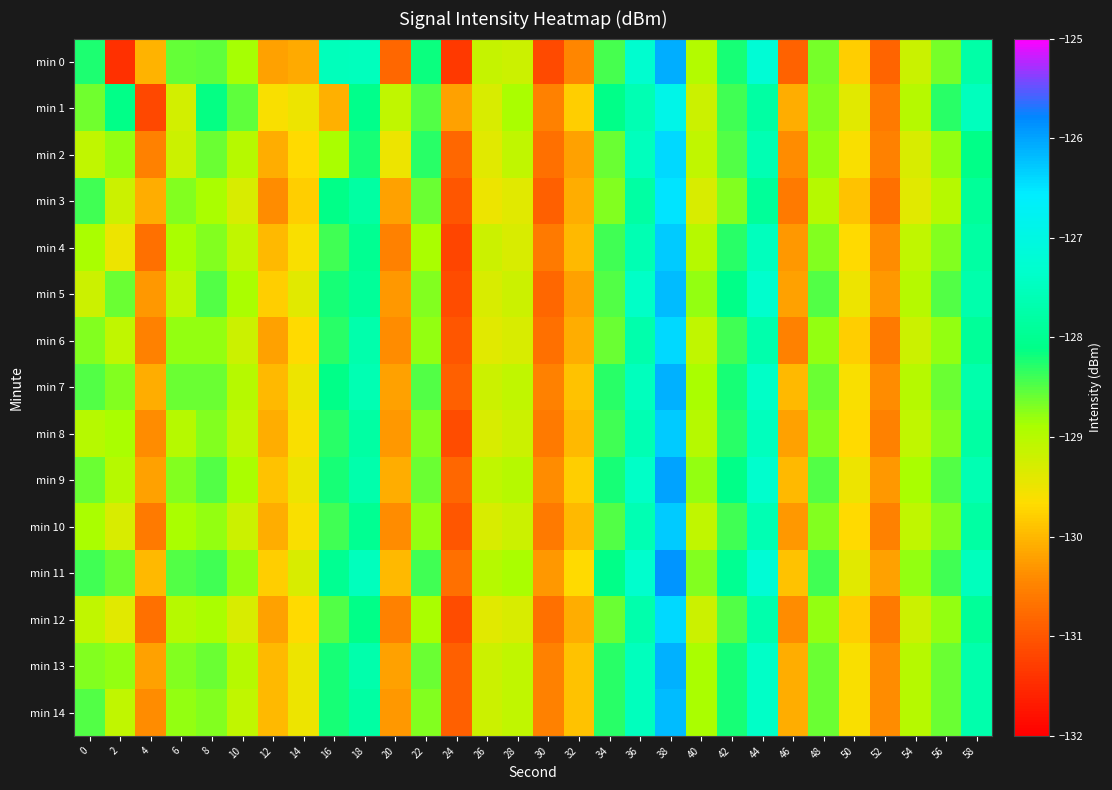

Reading left to right, extract all data points from this chart.

min 0: 0=-128.2	2=-131.4	4=-130.0	6=-128.6	8=-128.6	10=-128.9	12=-130.2	14=-130.1	16=-127.5	18=-127.5	20=-130.8	22=-128.1	24=-131.3	26=-129.1	28=-129.2	30=-131.1	32=-130.5	34=-128.4	36=-127.3	38=-126.1	40=-129.0	42=-128.2	44=-127.2	46=-130.9	48=-128.7	50=-129.8	52=-130.8	54=-129.2	56=-128.6	58=-127.8
min 1: 0=-128.6	2=-128.1	4=-131.2	6=-129.2	8=-128.1	10=-128.6	12=-129.6	14=-129.5	16=-130.1	18=-128.1	20=-129.1	22=-128.5	24=-130.2	26=-129.3	28=-128.9	30=-130.5	32=-129.8	34=-128.1	36=-127.6	38=-126.9	40=-129.2	42=-128.4	44=-127.8	46=-130.1	48=-128.7	50=-129.4	52=-130.6	54=-129.0	56=-128.3	58=-127.5
min 2: 0=-129.1	2=-128.8	4=-130.5	6=-129.2	8=-128.6	10=-129.0	12=-130.1	14=-129.7	16=-128.9	18=-128.2	20=-129.5	22=-128.3	24=-130.8	26=-129.4	28=-129.1	30=-130.7	32=-130.2	34=-128.6	36=-127.5	38=-126.4	40=-129.1	42=-128.5	44=-127.6	46=-130.4	48=-128.8	50=-129.6	52=-130.5	54=-129.3	56=-128.8	58=-128.1
min 3: 0=-128.4	2=-129.2	4=-130.1	6=-128.7	8=-128.9	10=-129.3	12=-130.4	14=-129.8	16=-128.1	18=-127.8	20=-130.2	22=-128.6	24=-131.0	26=-129.5	28=-129.4	30=-130.9	32=-130.1	34=-128.7	36=-127.8	38=-126.5	40=-129.3	42=-128.7	44=-127.9	46=-130.6	48=-129.0	50=-129.9	52=-130.7	54=-129.4	56=-129.0	58=-127.9
min 4: 0=-128.9	2=-129.5	4=-130.7	6=-128.9	8=-128.7	10=-129.1	12=-130.0	14=-129.6	16=-128.4	18=-128.0	20=-130.5	22=-128.9	24=-131.2	26=-129.2	28=-129.3	30=-130.6	32=-130.0	34=-128.4	36=-127.6	38=-126.3	40=-129.0	42=-128.3	44=-127.5	46=-130.3	48=-128.7	50=-129.7	52=-130.4	54=-129.1	56=-128.7	58=-127.8
min 5: 0=-129.2	2=-128.6	4=-130.3	6=-129.1	8=-128.5	10=-128.9	12=-129.8	14=-129.4	16=-128.2	18=-127.9	20=-130.3	22=-128.7	24=-131.1	26=-129.3	28=-129.2	30=-130.8	32=-130.2	34=-128.5	36=-127.4	38=-126.2	40=-128.8	42=-128.1	44=-127.3	46=-130.2	48=-128.5	50=-129.5	52=-130.3	54=-129.0	56=-128.5	58=-127.7
min 6: 0=-128.7	2=-129.1	4=-130.5	6=-128.8	8=-128.8	10=-129.2	12=-130.2	14=-129.7	16=-128.3	18=-127.7	20=-130.4	22=-128.8	24=-131.0	26=-129.4	28=-129.3	30=-130.7	32=-130.1	34=-128.6	36=-127.7	38=-126.4	40=-129.1	42=-128.4	44=-127.7	46=-130.5	48=-128.8	50=-129.8	52=-130.6	54=-129.2	56=-128.8	58=-127.9
min 7: 0=-128.5	2=-128.7	4=-130.1	6=-128.6	8=-128.6	10=-129.0	12=-130.0	14=-129.5	16=-128.1	18=-127.6	20=-130.2	22=-128.5	24=-130.9	26=-129.2	28=-129.1	30=-130.5	32=-129.9	34=-128.3	36=-127.5	38=-126.1	40=-128.9	42=-128.2	44=-127.4	46=-130.0	48=-128.6	50=-129.6	52=-130.4	54=-129.0	56=-128.6	58=-127.7
min 8: 0=-129.0	2=-128.9	4=-130.4	6=-129.0	8=-128.7	10=-129.1	12=-130.1	14=-129.6	16=-128.3	18=-127.8	20=-130.3	22=-128.7	24=-131.1	26=-129.3	28=-129.2	30=-130.6	32=-130.0	34=-128.4	36=-127.6	38=-126.3	40=-129.0	42=-128.3	44=-127.5	46=-130.2	48=-128.7	50=-129.7	52=-130.5	54=-129.1	56=-128.7	58=-127.8
min 9: 0=-128.6	2=-129.0	4=-130.2	6=-128.7	8=-128.5	10=-128.9	12=-129.9	14=-129.5	16=-128.2	18=-127.7	20=-130.1	22=-128.6	24=-130.8	26=-129.1	28=-129.0	30=-130.4	32=-129.8	34=-128.2	36=-127.4	38=-126.0	40=-128.8	42=-128.1	44=-127.3	46=-130.0	48=-128.5	50=-129.5	52=-130.3	54=-128.9	56=-128.5	58=-127.6
min 10: 0=-128.9	2=-129.3	4=-130.6	6=-128.9	8=-128.8	10=-129.2	12=-130.1	14=-129.6	16=-128.4	18=-128.0	20=-130.4	22=-128.8	24=-131.0	26=-129.3	28=-129.2	30=-130.6	32=-130.0	34=-128.5	36=-127.6	38=-126.3	40=-129.1	42=-128.4	44=-127.6	46=-130.3	48=-128.7	50=-129.7	52=-130.5	54=-129.1	56=-128.7	58=-127.8
min 11: 0=-128.4	2=-128.6	4=-130.0	6=-128.5	8=-128.4	10=-128.8	12=-129.8	14=-129.3	16=-128.0	18=-127.5	20=-130.0	22=-128.4	24=-130.7	26=-129.0	28=-128.9	30=-130.3	32=-129.7	34=-128.1	36=-127.3	38=-125.9	40=-128.7	42=-128.0	44=-127.2	46=-129.9	48=-128.4	50=-129.4	52=-130.2	54=-128.8	56=-128.4	58=-127.5
min 12: 0=-129.1	2=-129.4	4=-130.7	6=-129.0	8=-128.9	10=-129.3	12=-130.2	14=-129.7	16=-128.5	18=-128.1	20=-130.5	22=-128.9	24=-131.1	26=-129.4	28=-129.3	30=-130.7	32=-130.1	34=-128.6	36=-127.7	38=-126.4	40=-129.2	42=-128.5	44=-127.7	46=-130.4	48=-128.8	50=-129.8	52=-130.6	54=-129.2	56=-128.8	58=-127.9
min 13: 0=-128.7	2=-128.8	4=-130.2	6=-128.7	8=-128.6	10=-129.0	12=-130.0	14=-129.5	16=-128.2	18=-127.7	20=-130.2	22=-128.6	24=-130.9	26=-129.2	28=-129.1	30=-130.5	32=-129.9	34=-128.3	36=-127.5	38=-126.1	40=-128.9	42=-128.2	44=-127.4	46=-130.1	48=-128.6	50=-129.6	52=-130.4	54=-129.0	56=-128.6	58=-127.7
min 14: 0=-128.5	2=-129.1	4=-130.4	6=-128.8	8=-128.7	10=-129.1	12=-130.0	14=-129.5	16=-128.2	18=-127.8	20=-130.3	22=-128.7	24=-130.9	26=-129.2	28=-129.1	30=-130.5	32=-129.9	34=-128.3	36=-127.5	38=-126.2	40=-128.9	42=-128.2	44=-127.4	46=-130.1	48=-128.6	50=-129.6	52=-130.4	54=-129.0	56=-128.6	58=-127.7